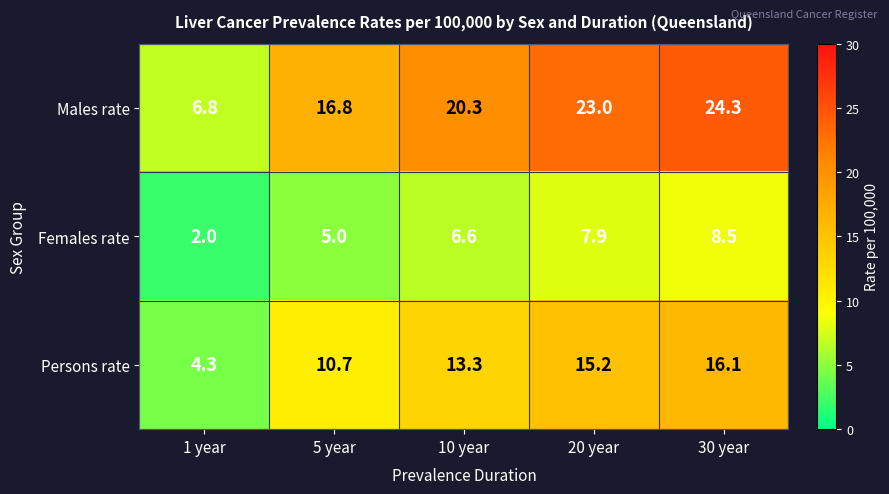

True or false: Persons rate has a value of 8.2 at 20 year.

False